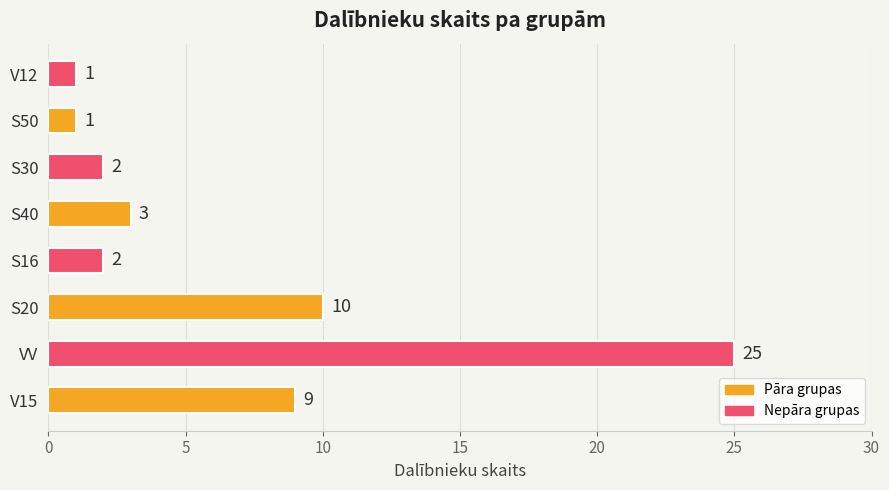

What is the ratio of the value at V15 to the value at V12?

9.0